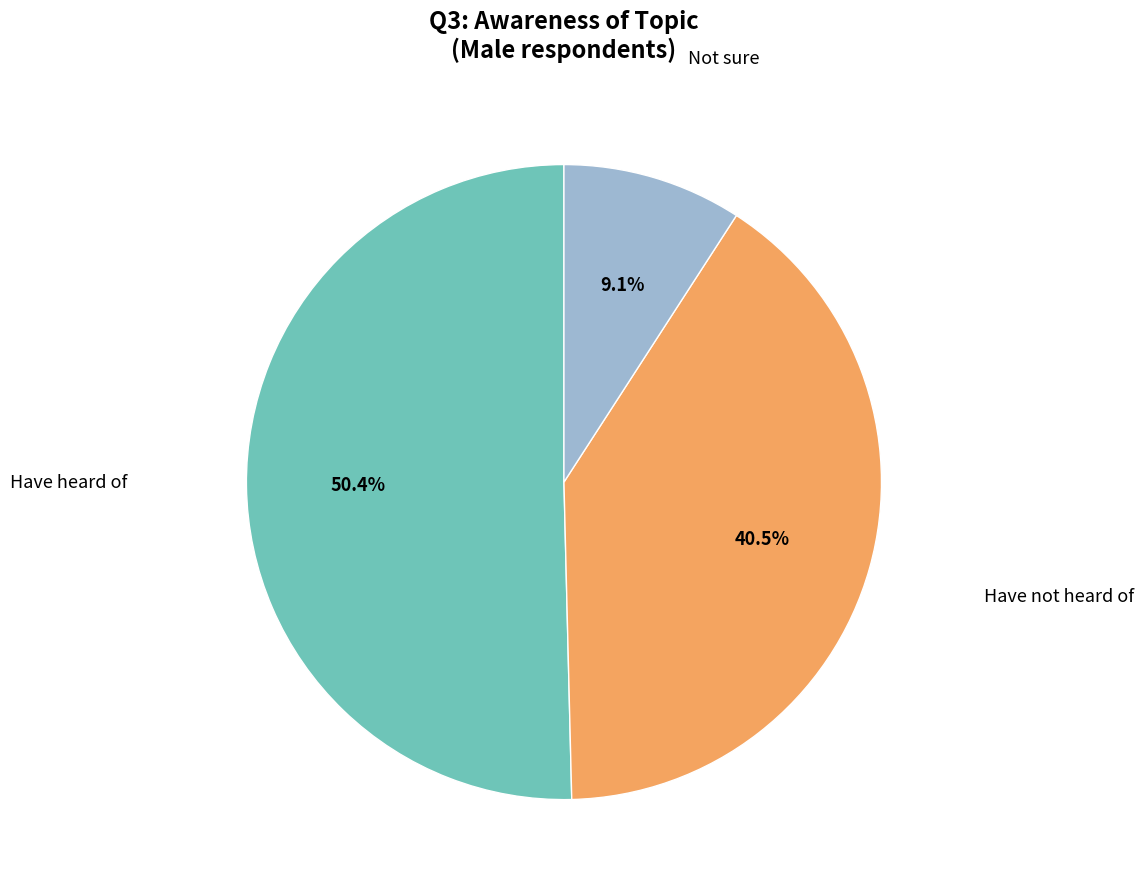

Count the number of slices in the pie.

3